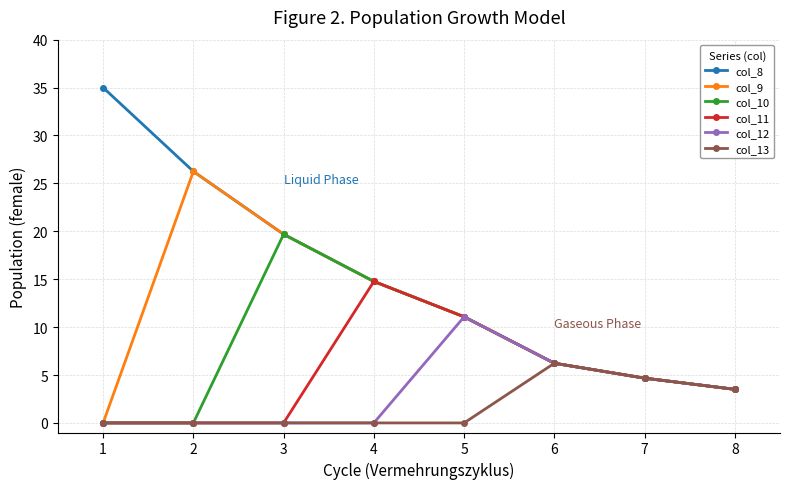

At which label is col_8 closest to 19?

3